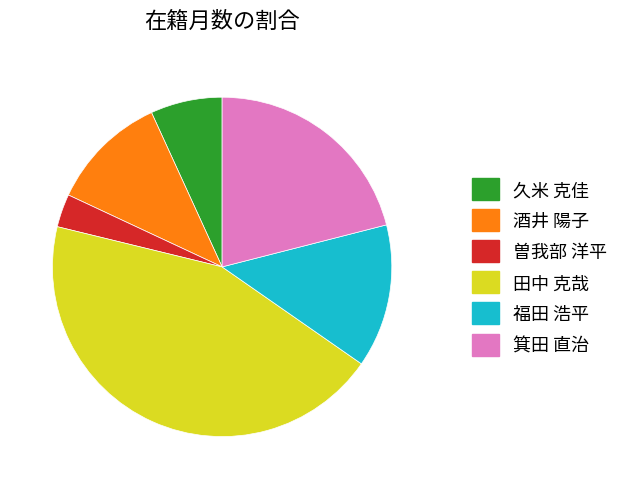

What is the ratio of the value at 福田 浩平 to the value at 久米 克佳?

2.0